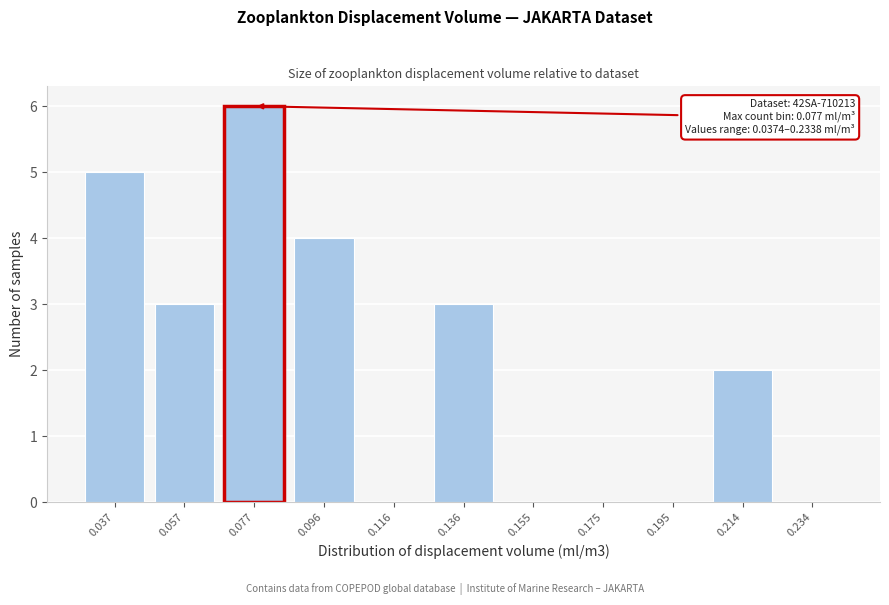

Reading left to right, list all the values displayed in this chart.

0.037=5	0.057=3	0.077=6	0.096=4	0.116=0	0.136=3	0.155=0	0.175=0	0.195=0	0.214=2	0.234=0